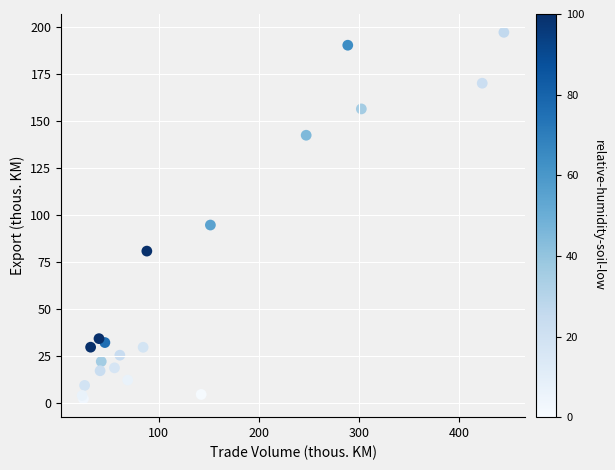

What Y value in the scatter plot is closest to 99?

94.7